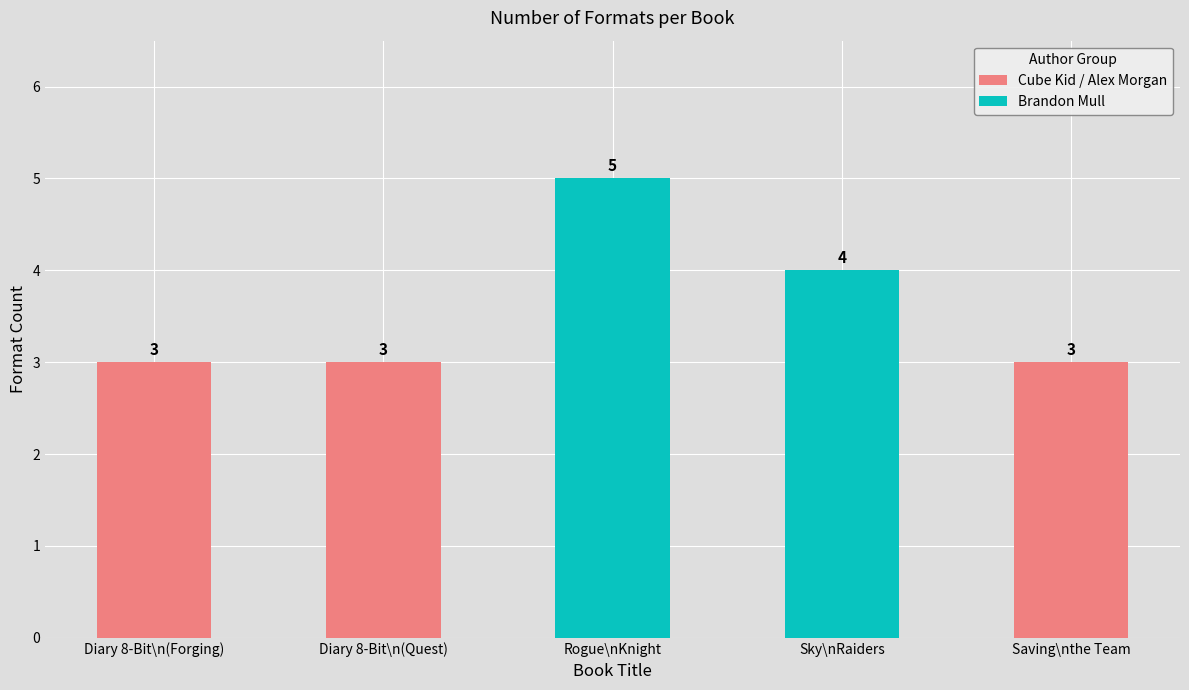

Is it true that the value at Diary 8-Bit\n(Forging) is 5?

False